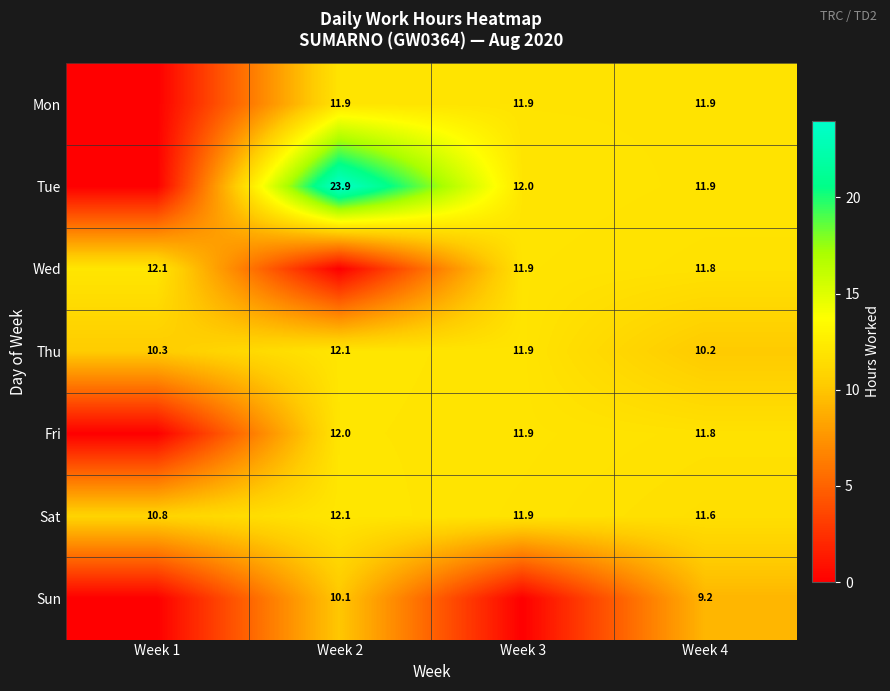

True or false: Fri has a value of 11.8 at Week 4.

True